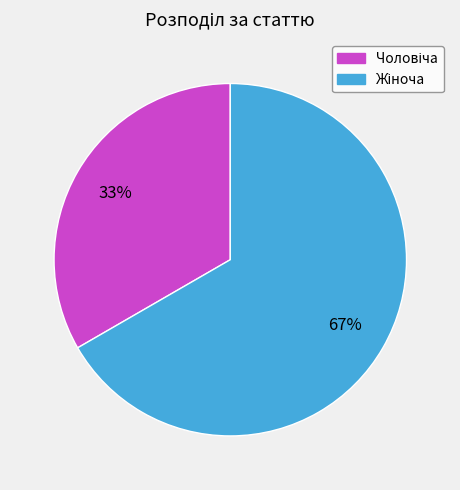

How many segments does this pie chart have?

2